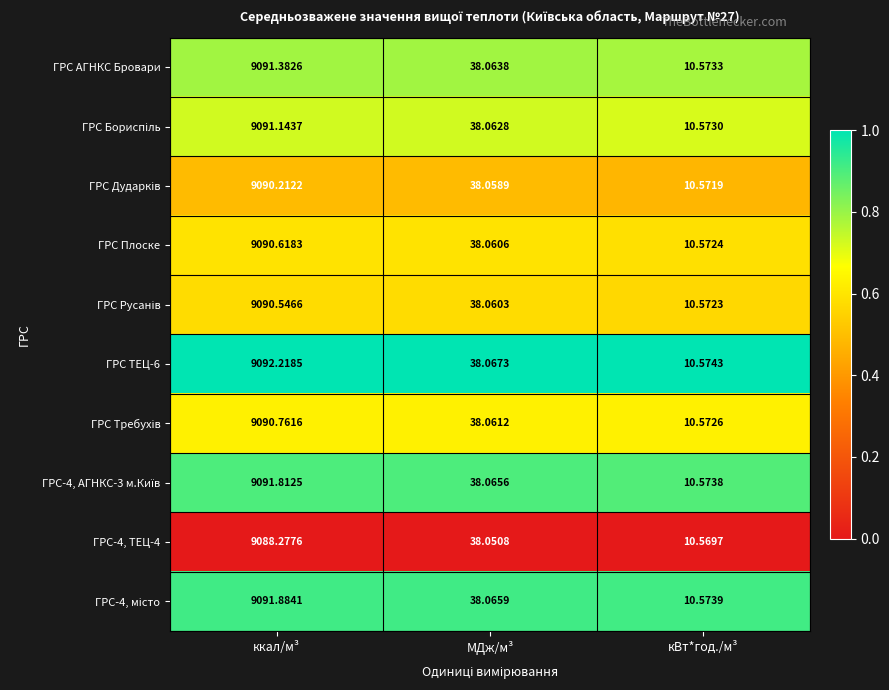

Is the value of ГРС АГНКС Бровари at ккал/м³ greater than the value of ГРС-4, ТЕЦ-4 at ккал/м³?

Yes